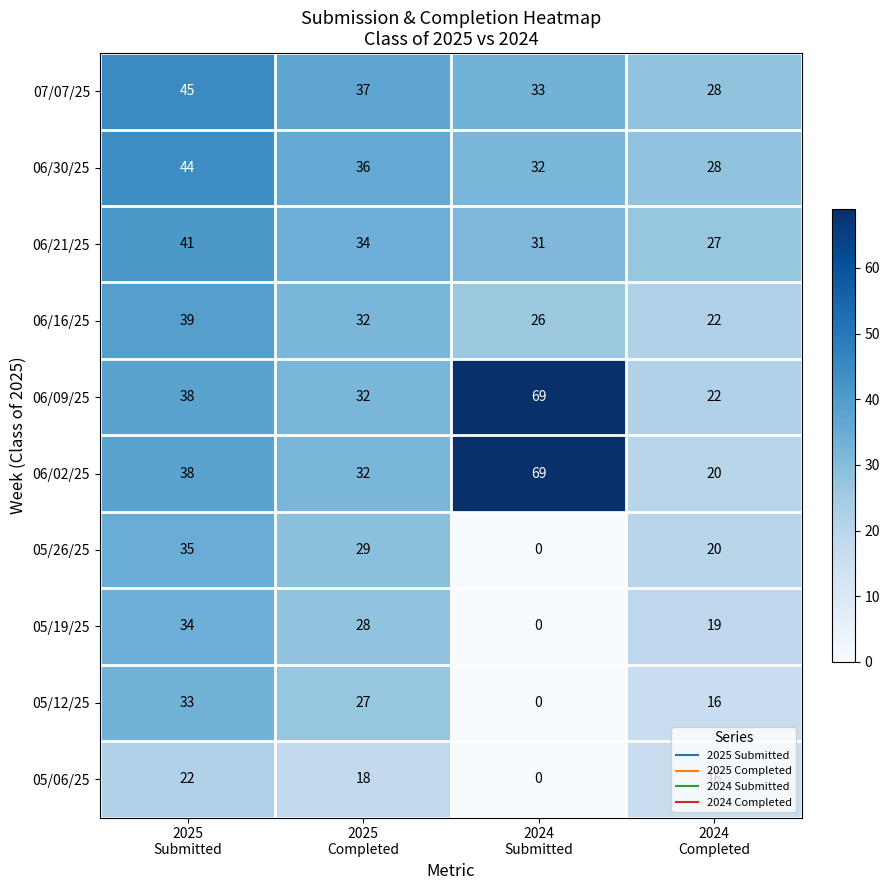

What is the difference between the maximum and minimum values in the 06/30/25 series?

16